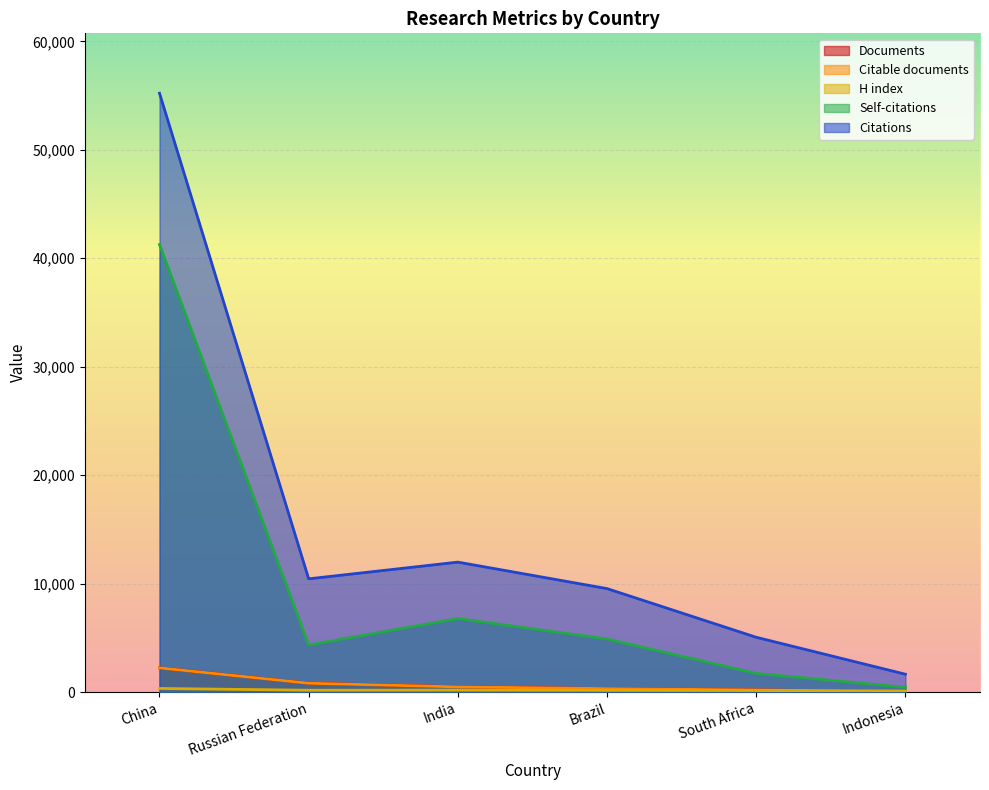

What is the value of the Citable documents point at the 4th from the left?

313